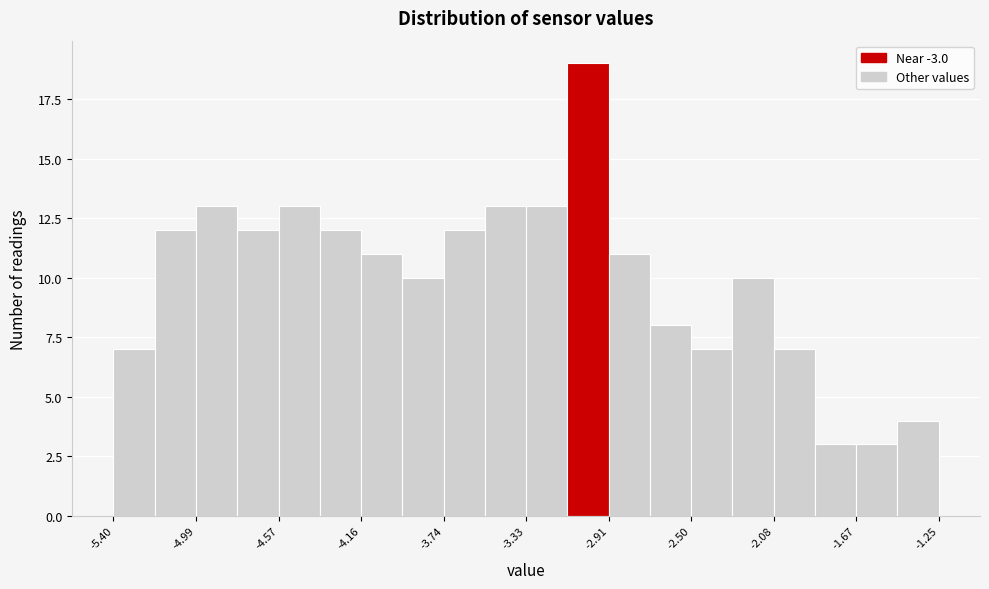

Over which range of the x-axis is the bar tallest?

-3.10 to -2.90